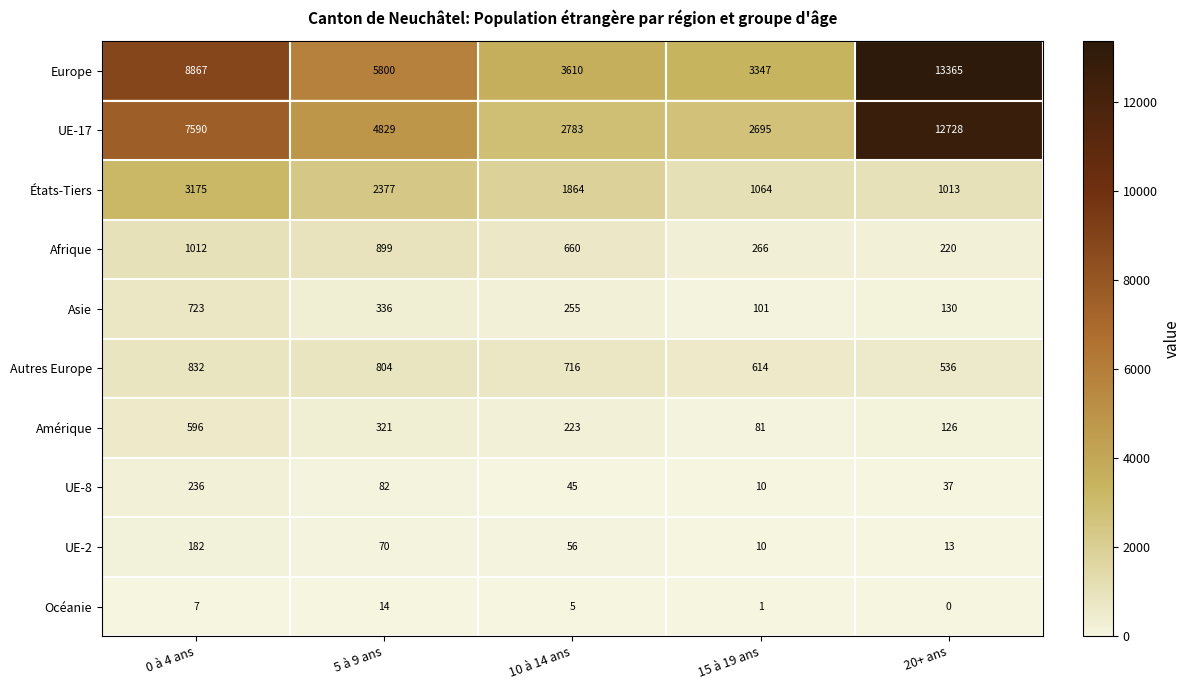

The value of Amérique at 10 à 14 ans is 295. True or false?

False